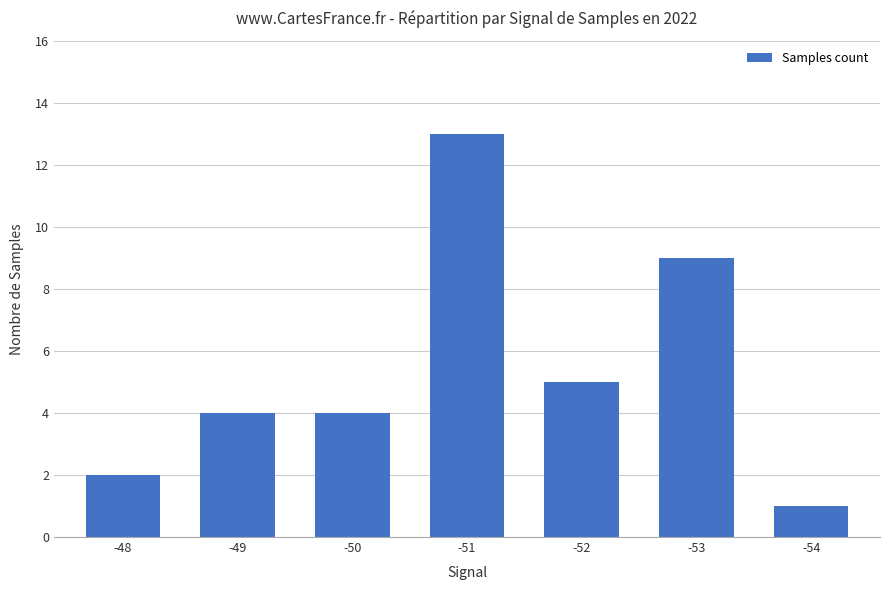

What is the sum of all values?

38